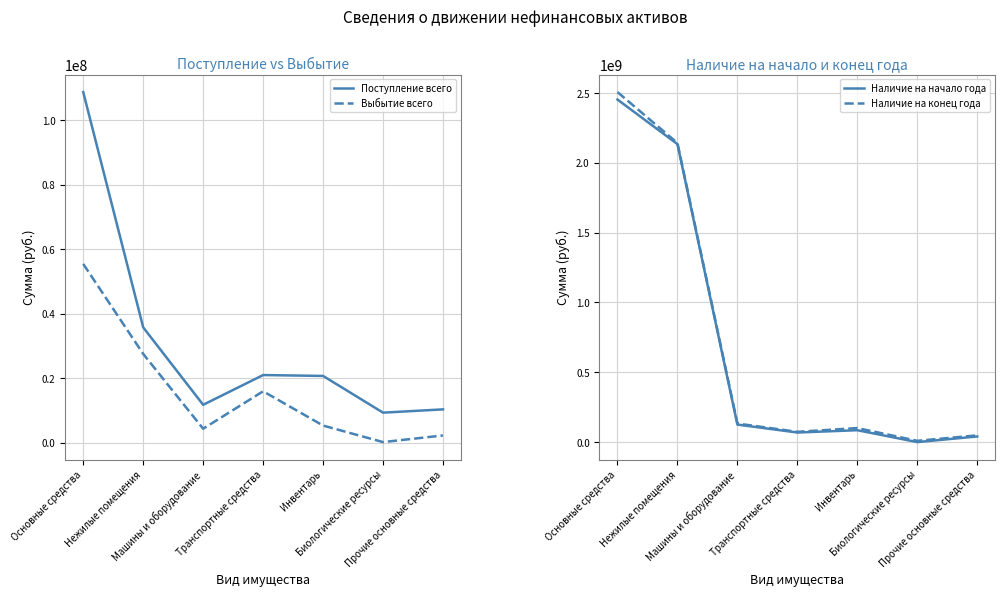

Which category has the highest value in the Наличие на конец года series?

Основные средства